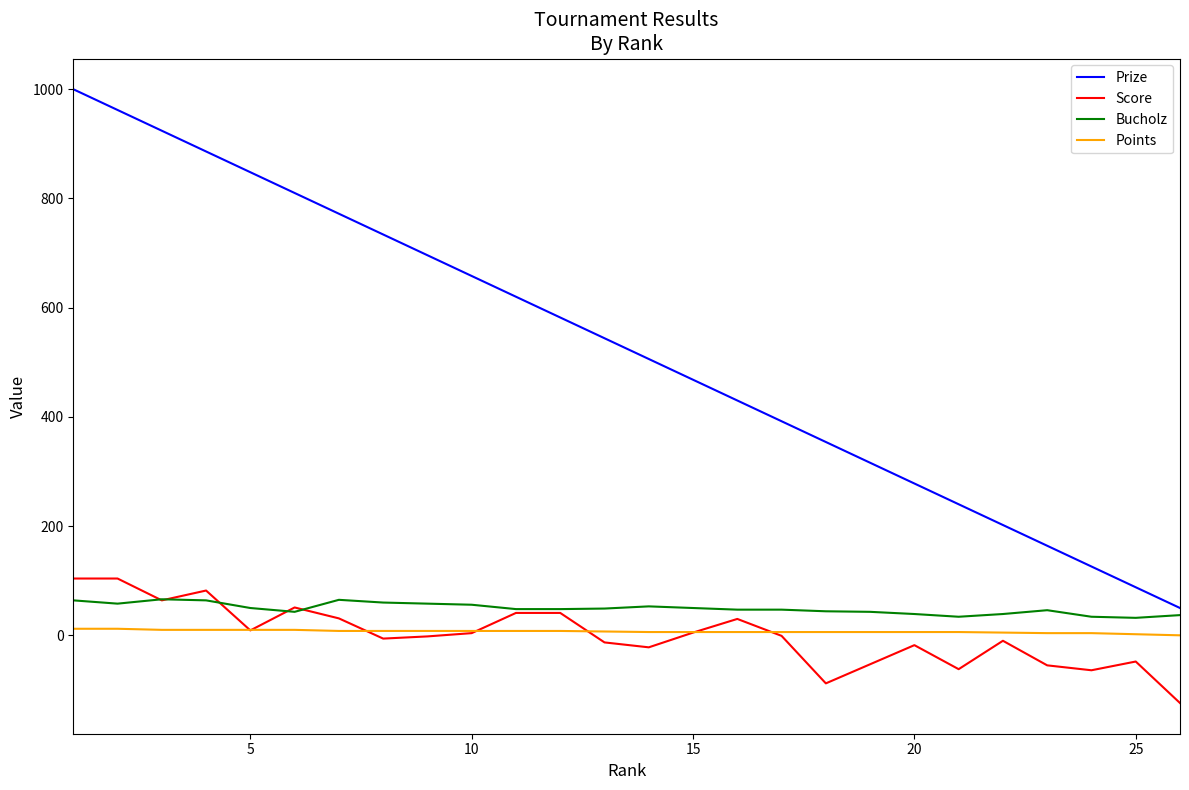

Which series has the largest total across all categories?

Prize